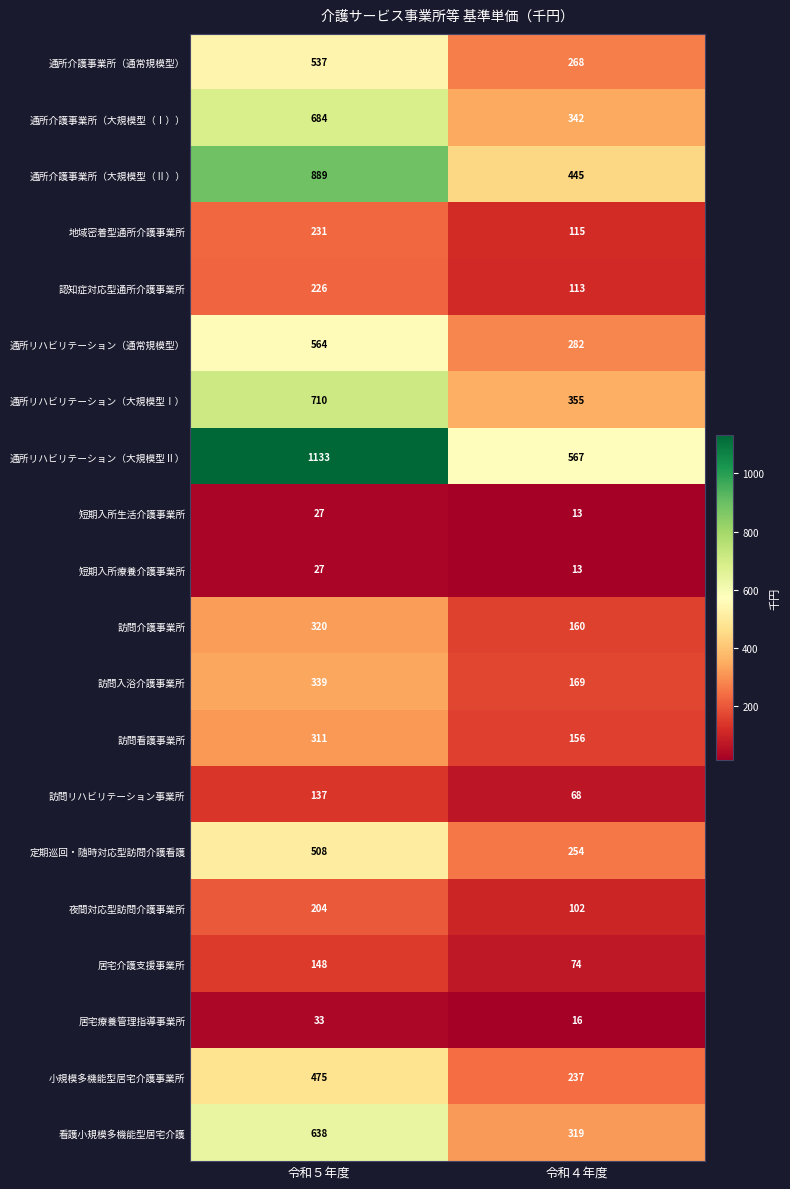

What is the average value of the 通所介護事業所（大規模型（Ⅱ）） series?

667